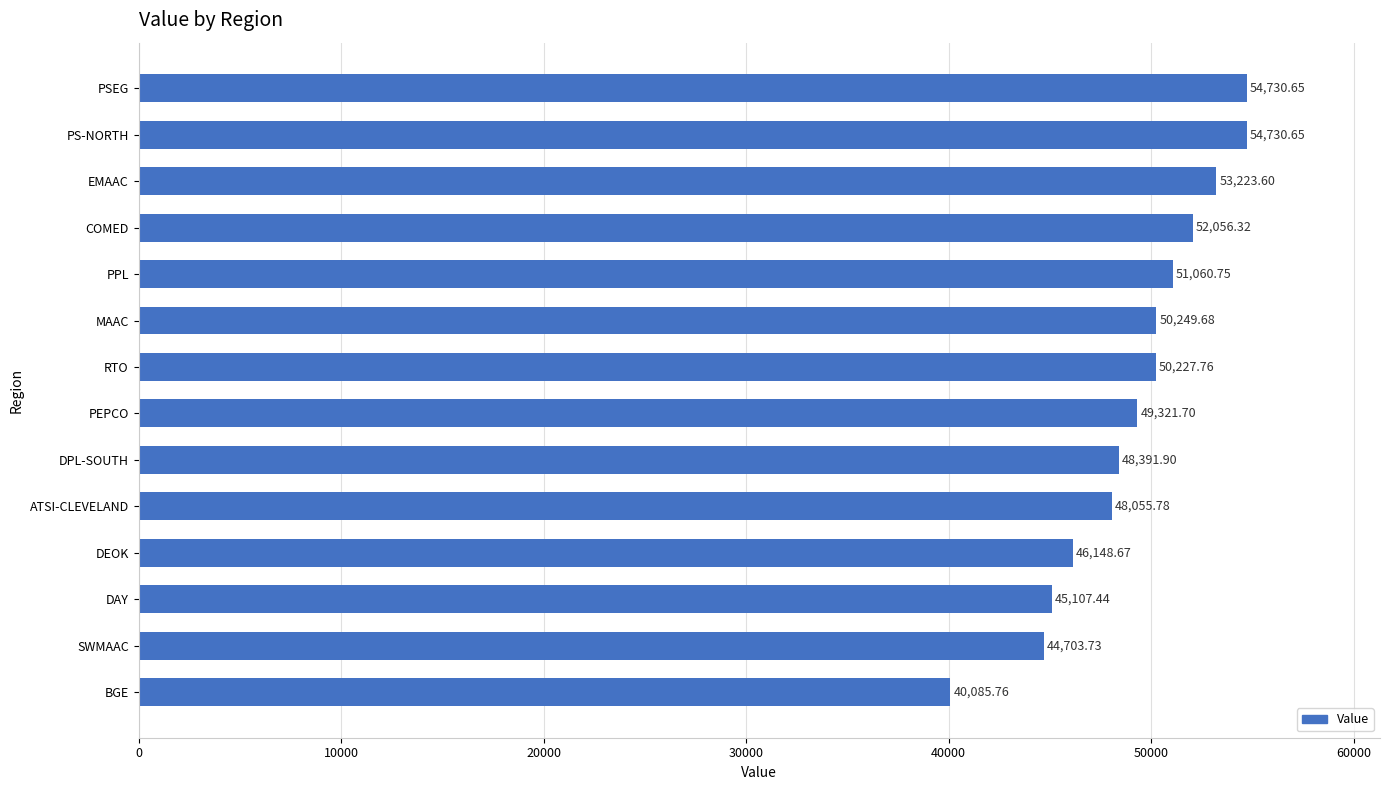

What is the minimum value shown in the chart?

40085.8